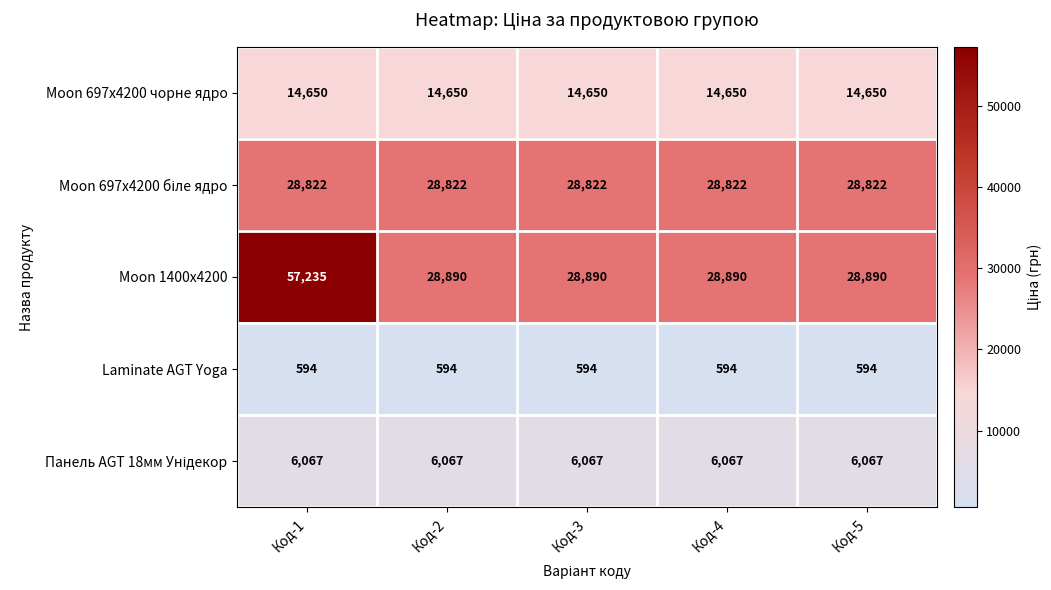

What is the average value of the Laminate AGT Yoga series?

594